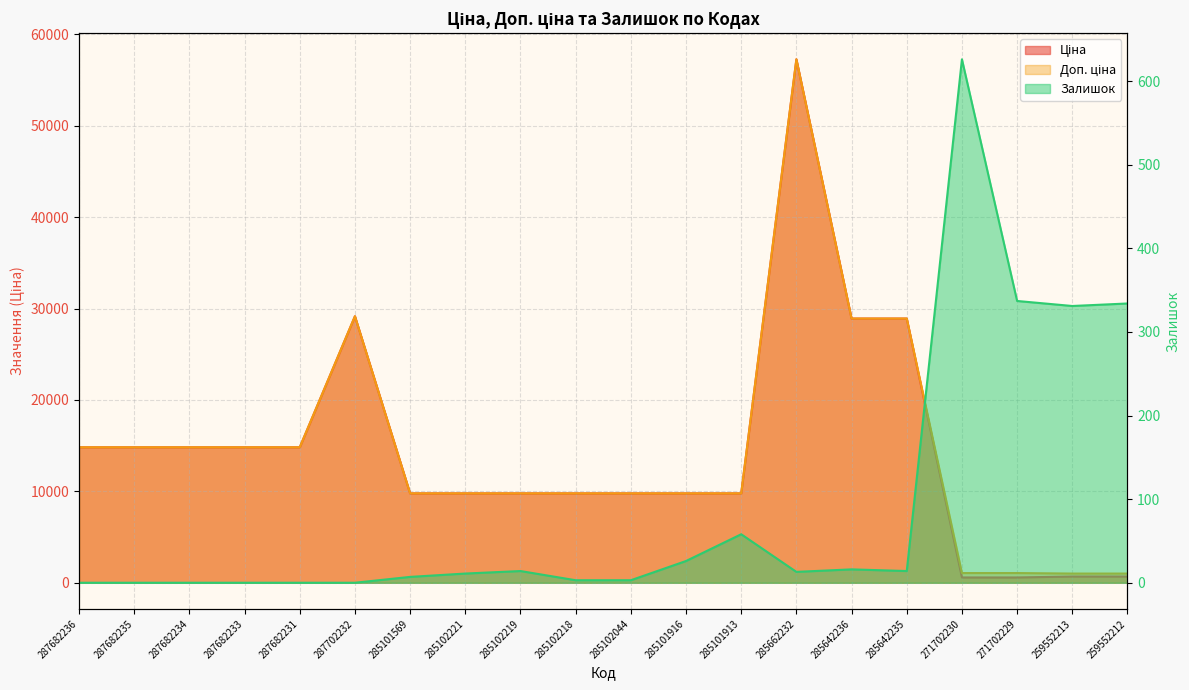

How many values in the Ціна series exceed 9775?

16